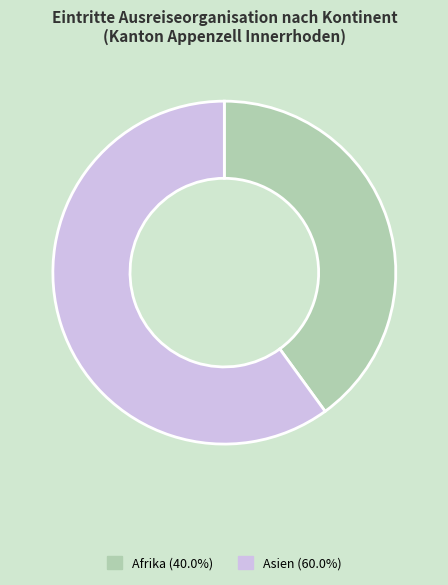

Does any single category account for the majority?

Yes